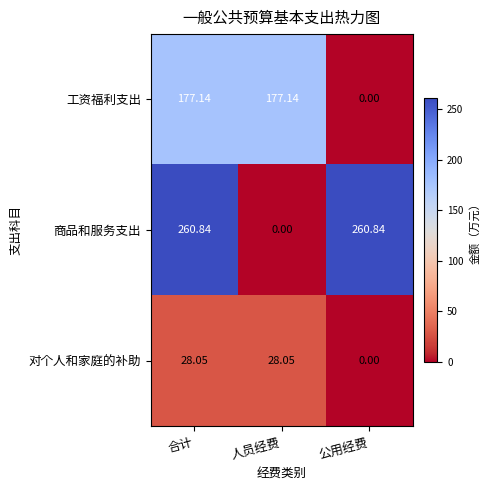

At which label does 工资福利支出 reach its minimum?

公用经费